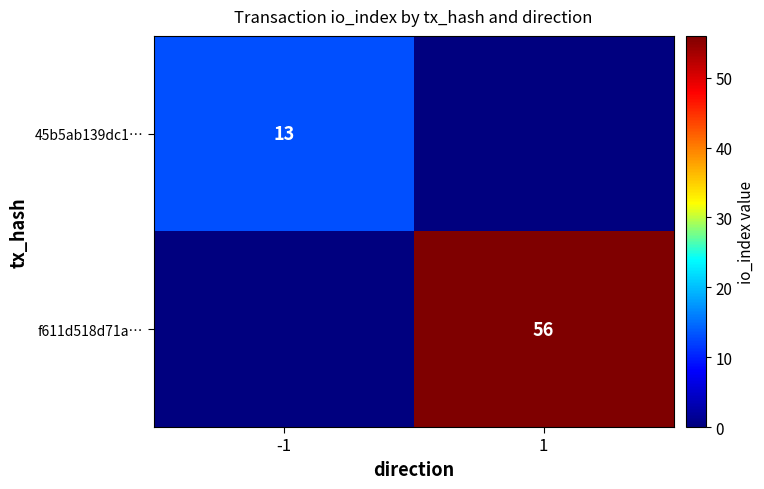

Is the value of f611d518d71a… at 1 greater than the value of 45b5ab139dc1… at -1?

Yes